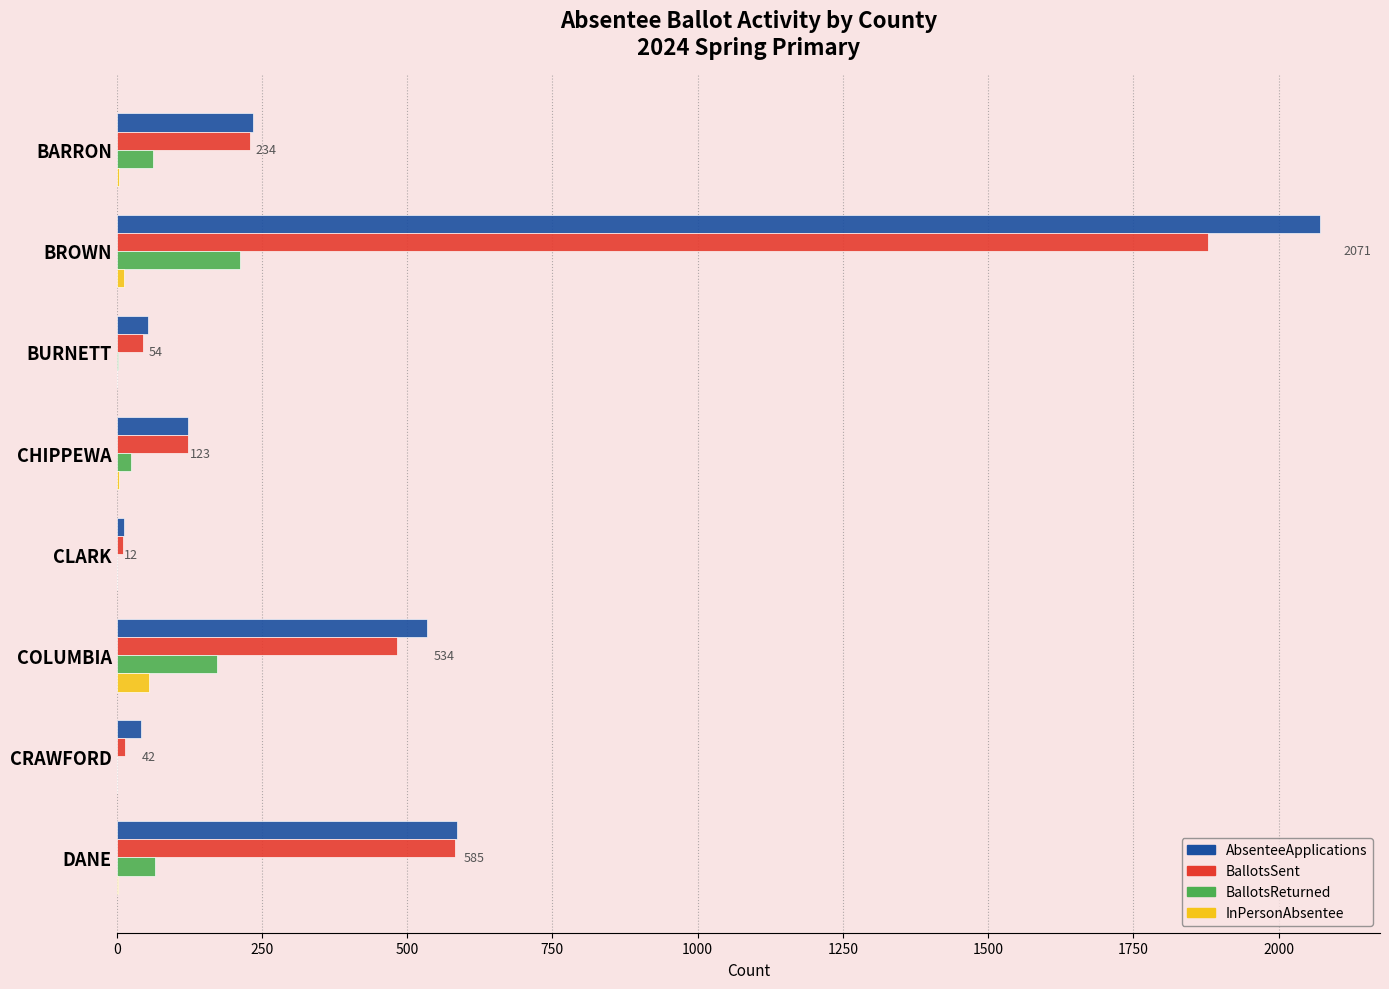

How many categories are shown in the chart?

8